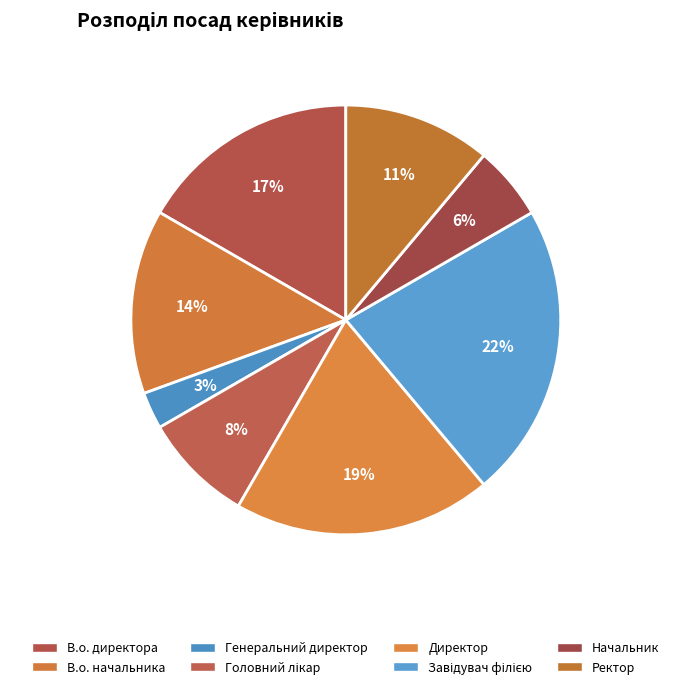

To the nearest percent, what percentage of the pie is В.о. директора?

17%